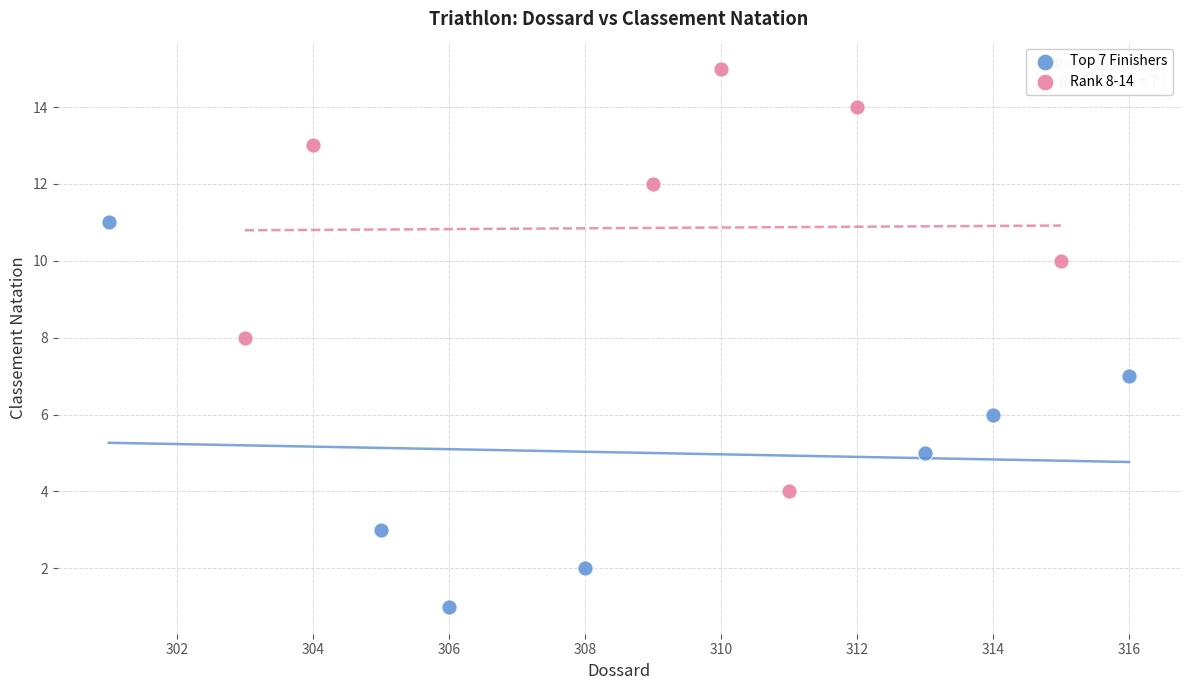

Which series contains the highest Y value?

Rank 8-14